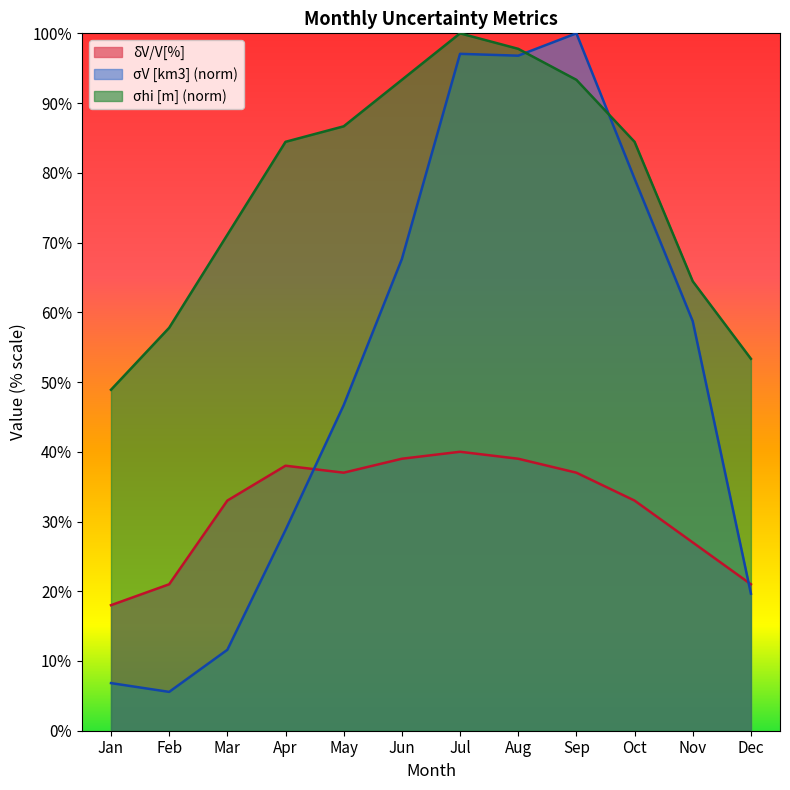

At how many categories does at least one series exceed 38?

12